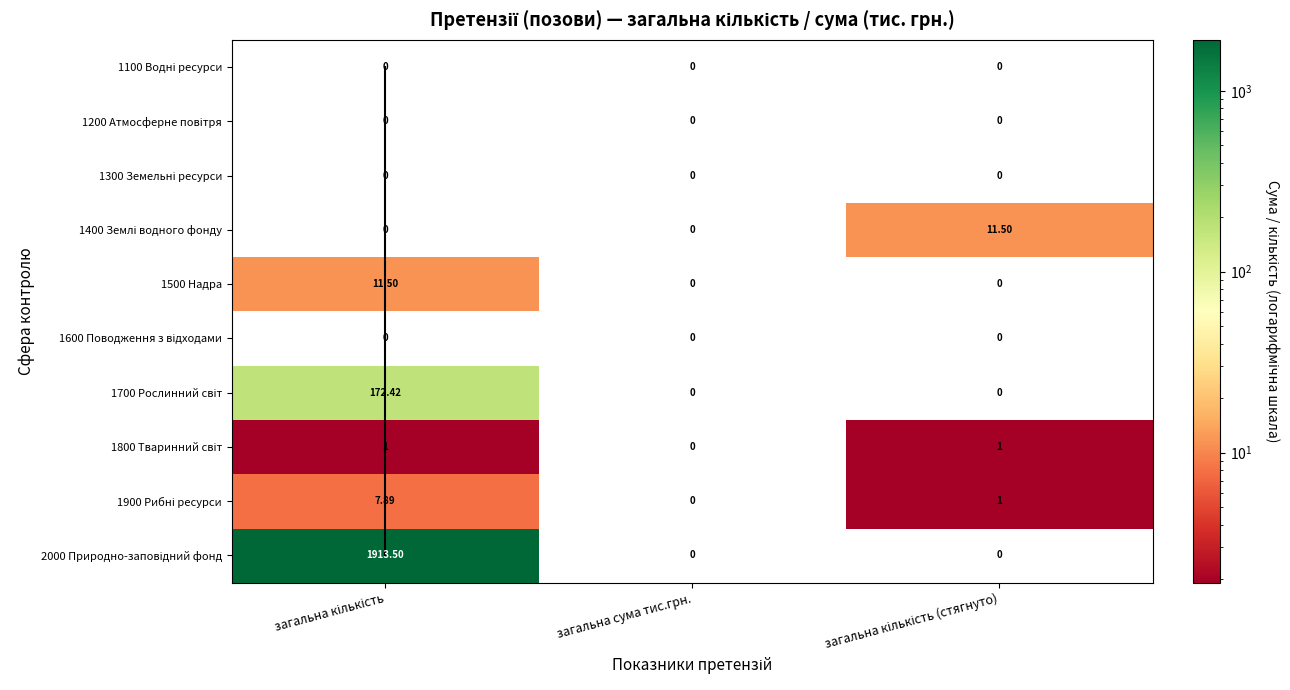

Which category has the highest value in the 1900 Рибні ресурси series?

загальна кількість